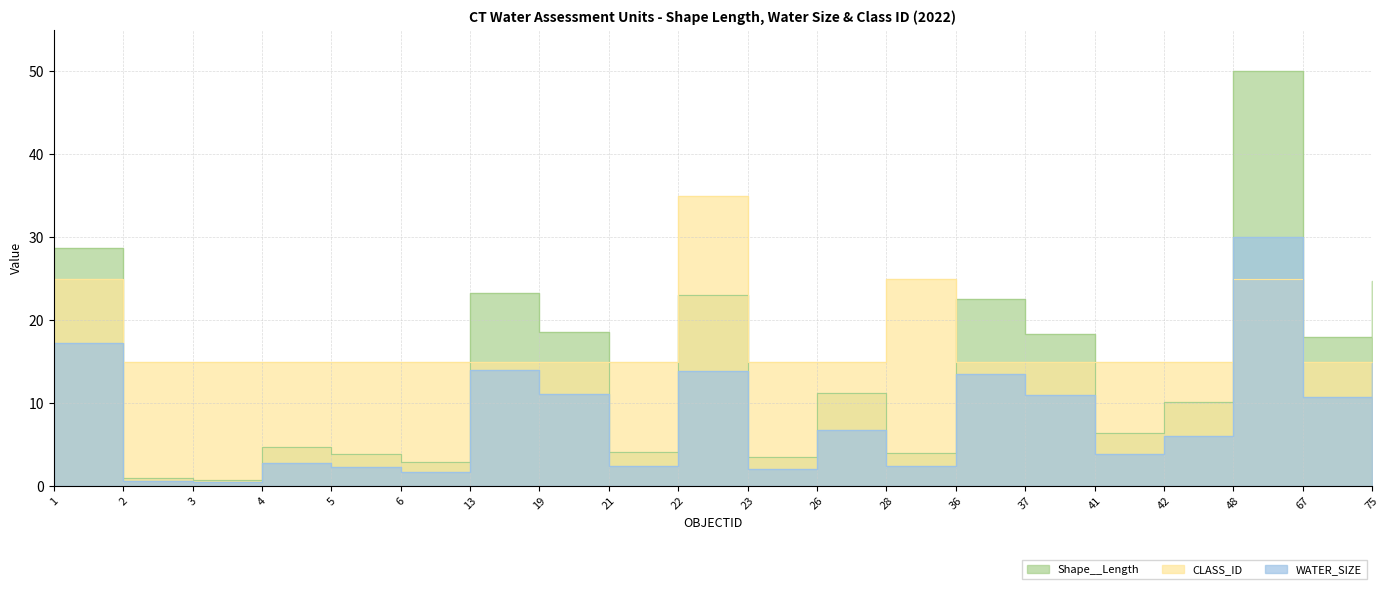

Which series has the largest total across all categories?

CLASS_ID_scaled